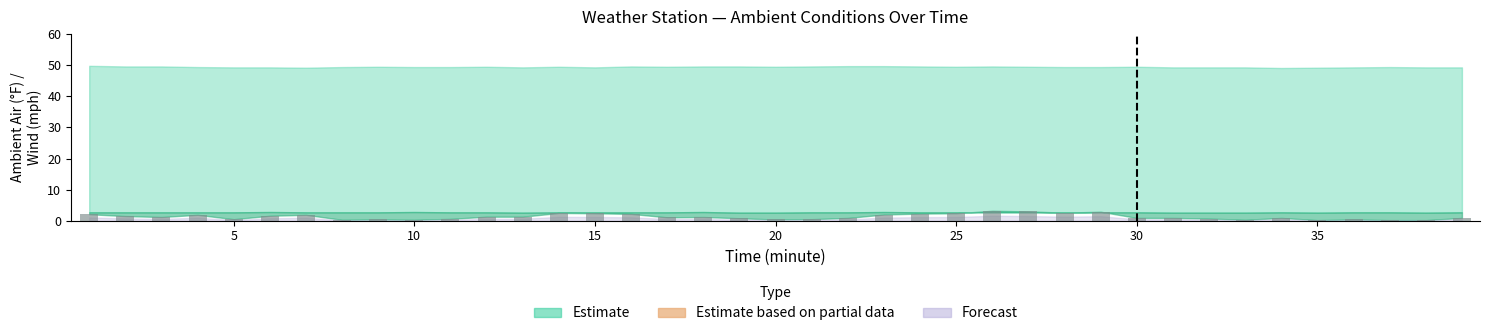

What is the sum of all values?

50.9